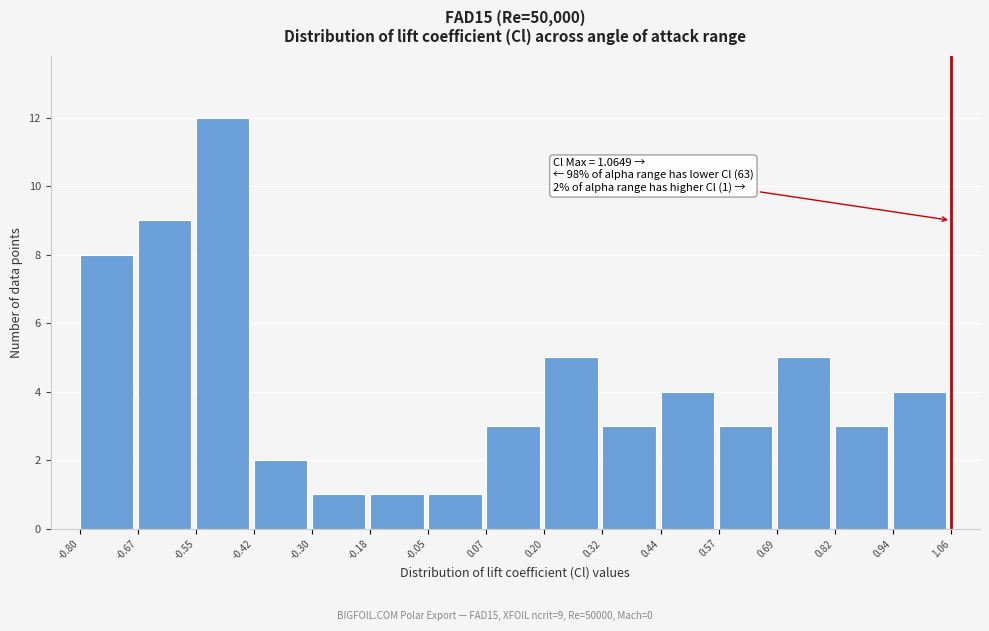

Over which range of the x-axis is the bar tallest?

-0.55 to -0.42